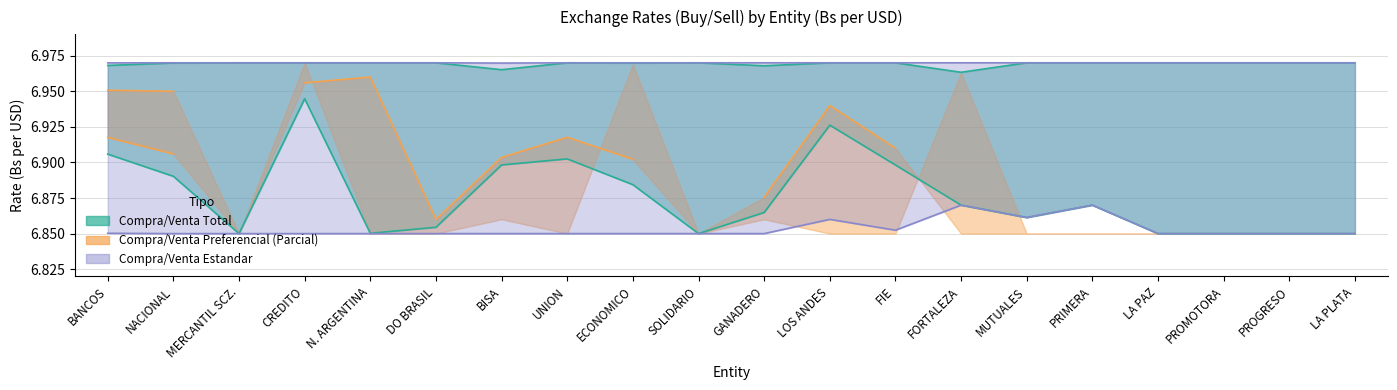

Which series has the largest total across all categories?

Venta Estandar